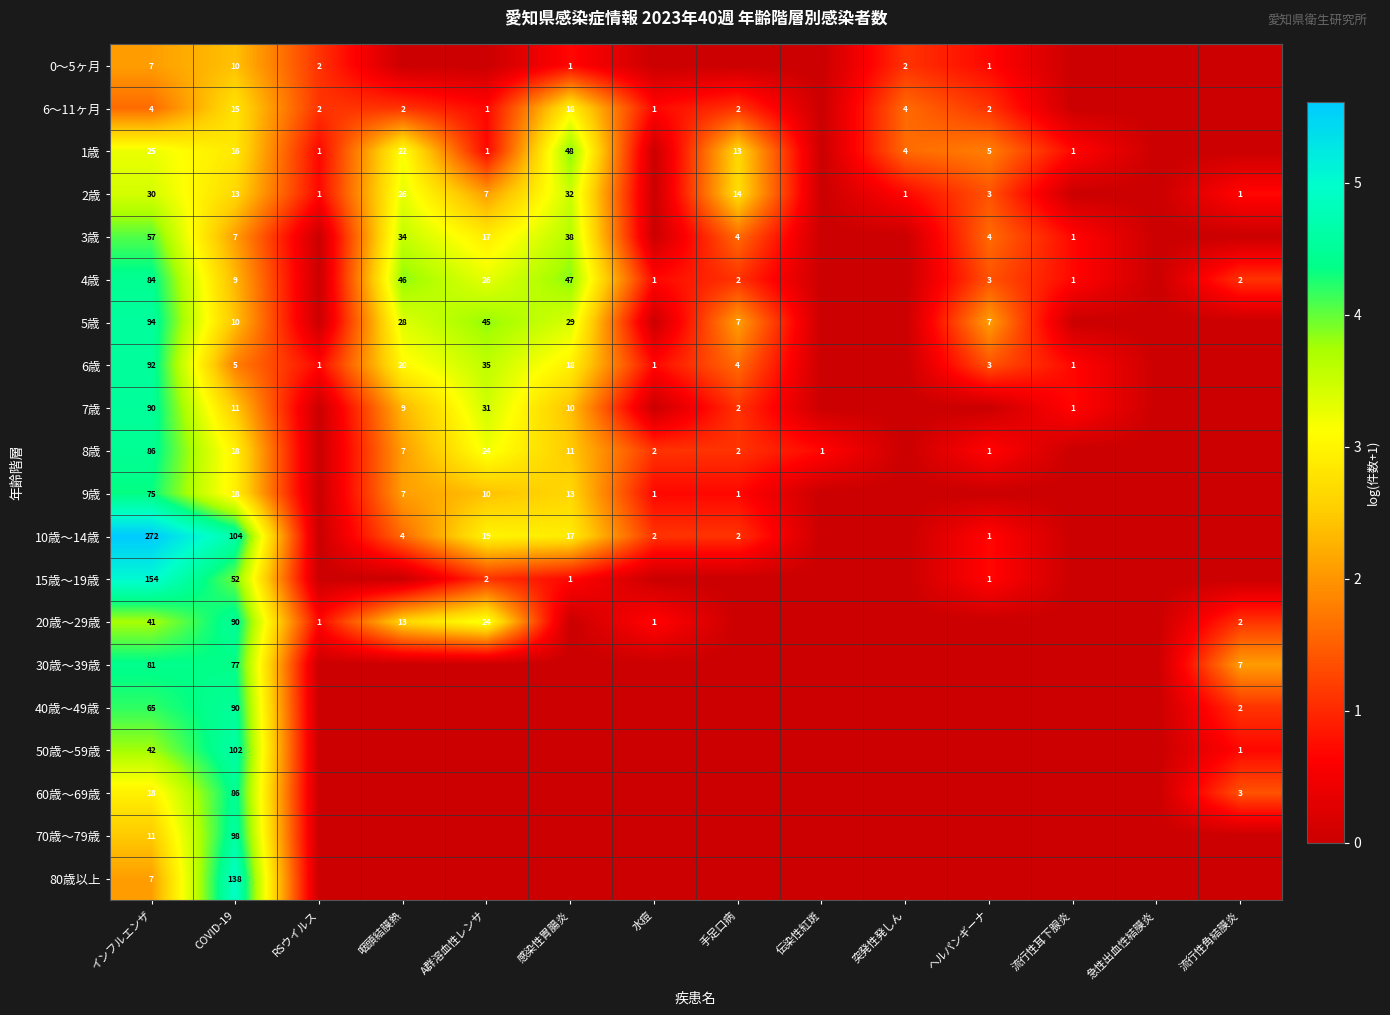

At which category is the sum across all series the highest?

インフルエンザ